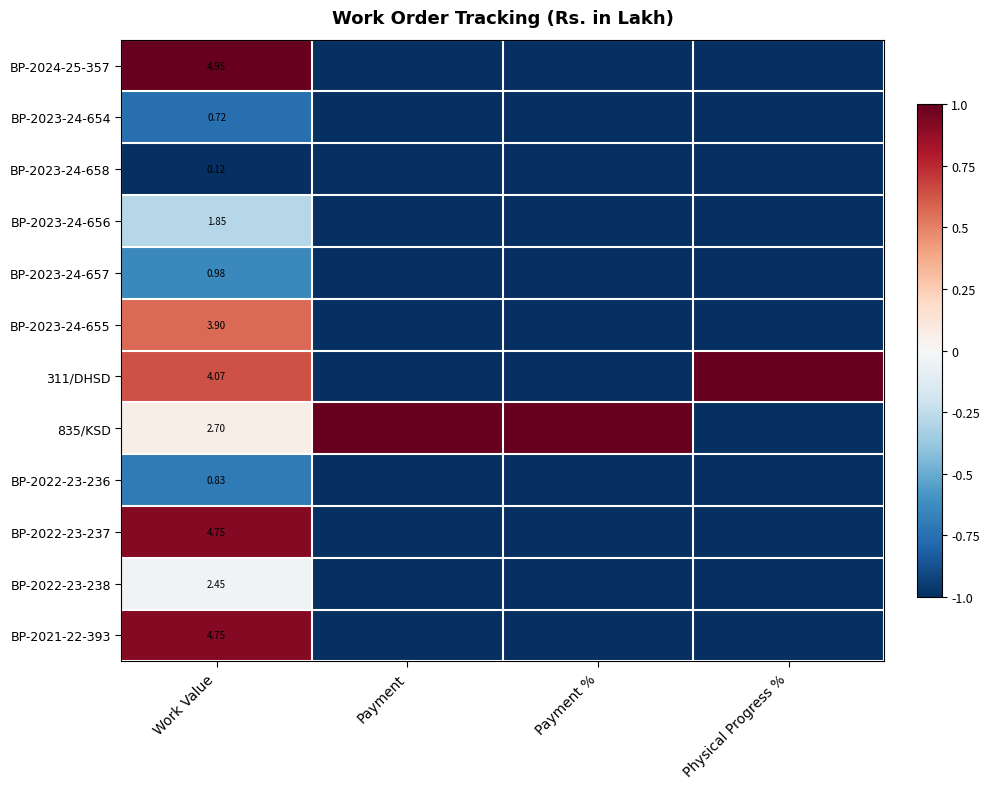

What is the minimum value for BP-2023-24-656?

-1.0